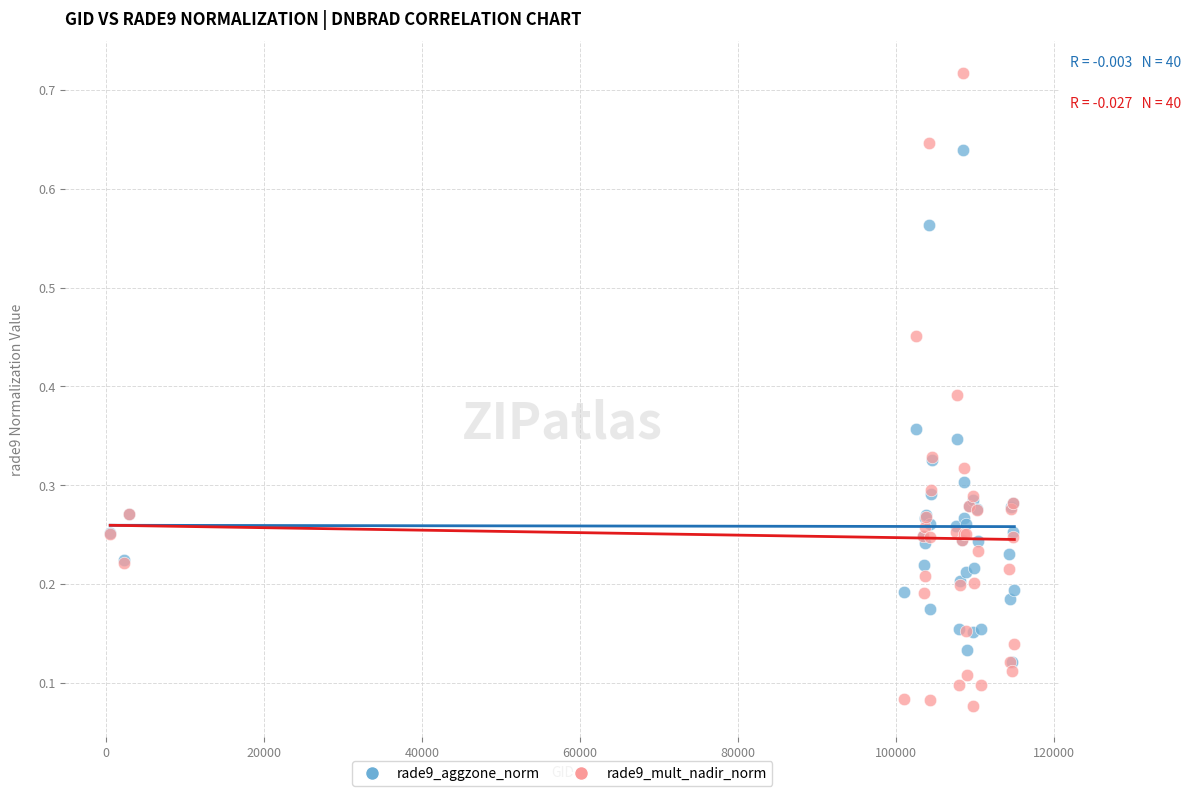

Which series reaches the maximum Y coordinate?

rade9_mult_nadir_norm